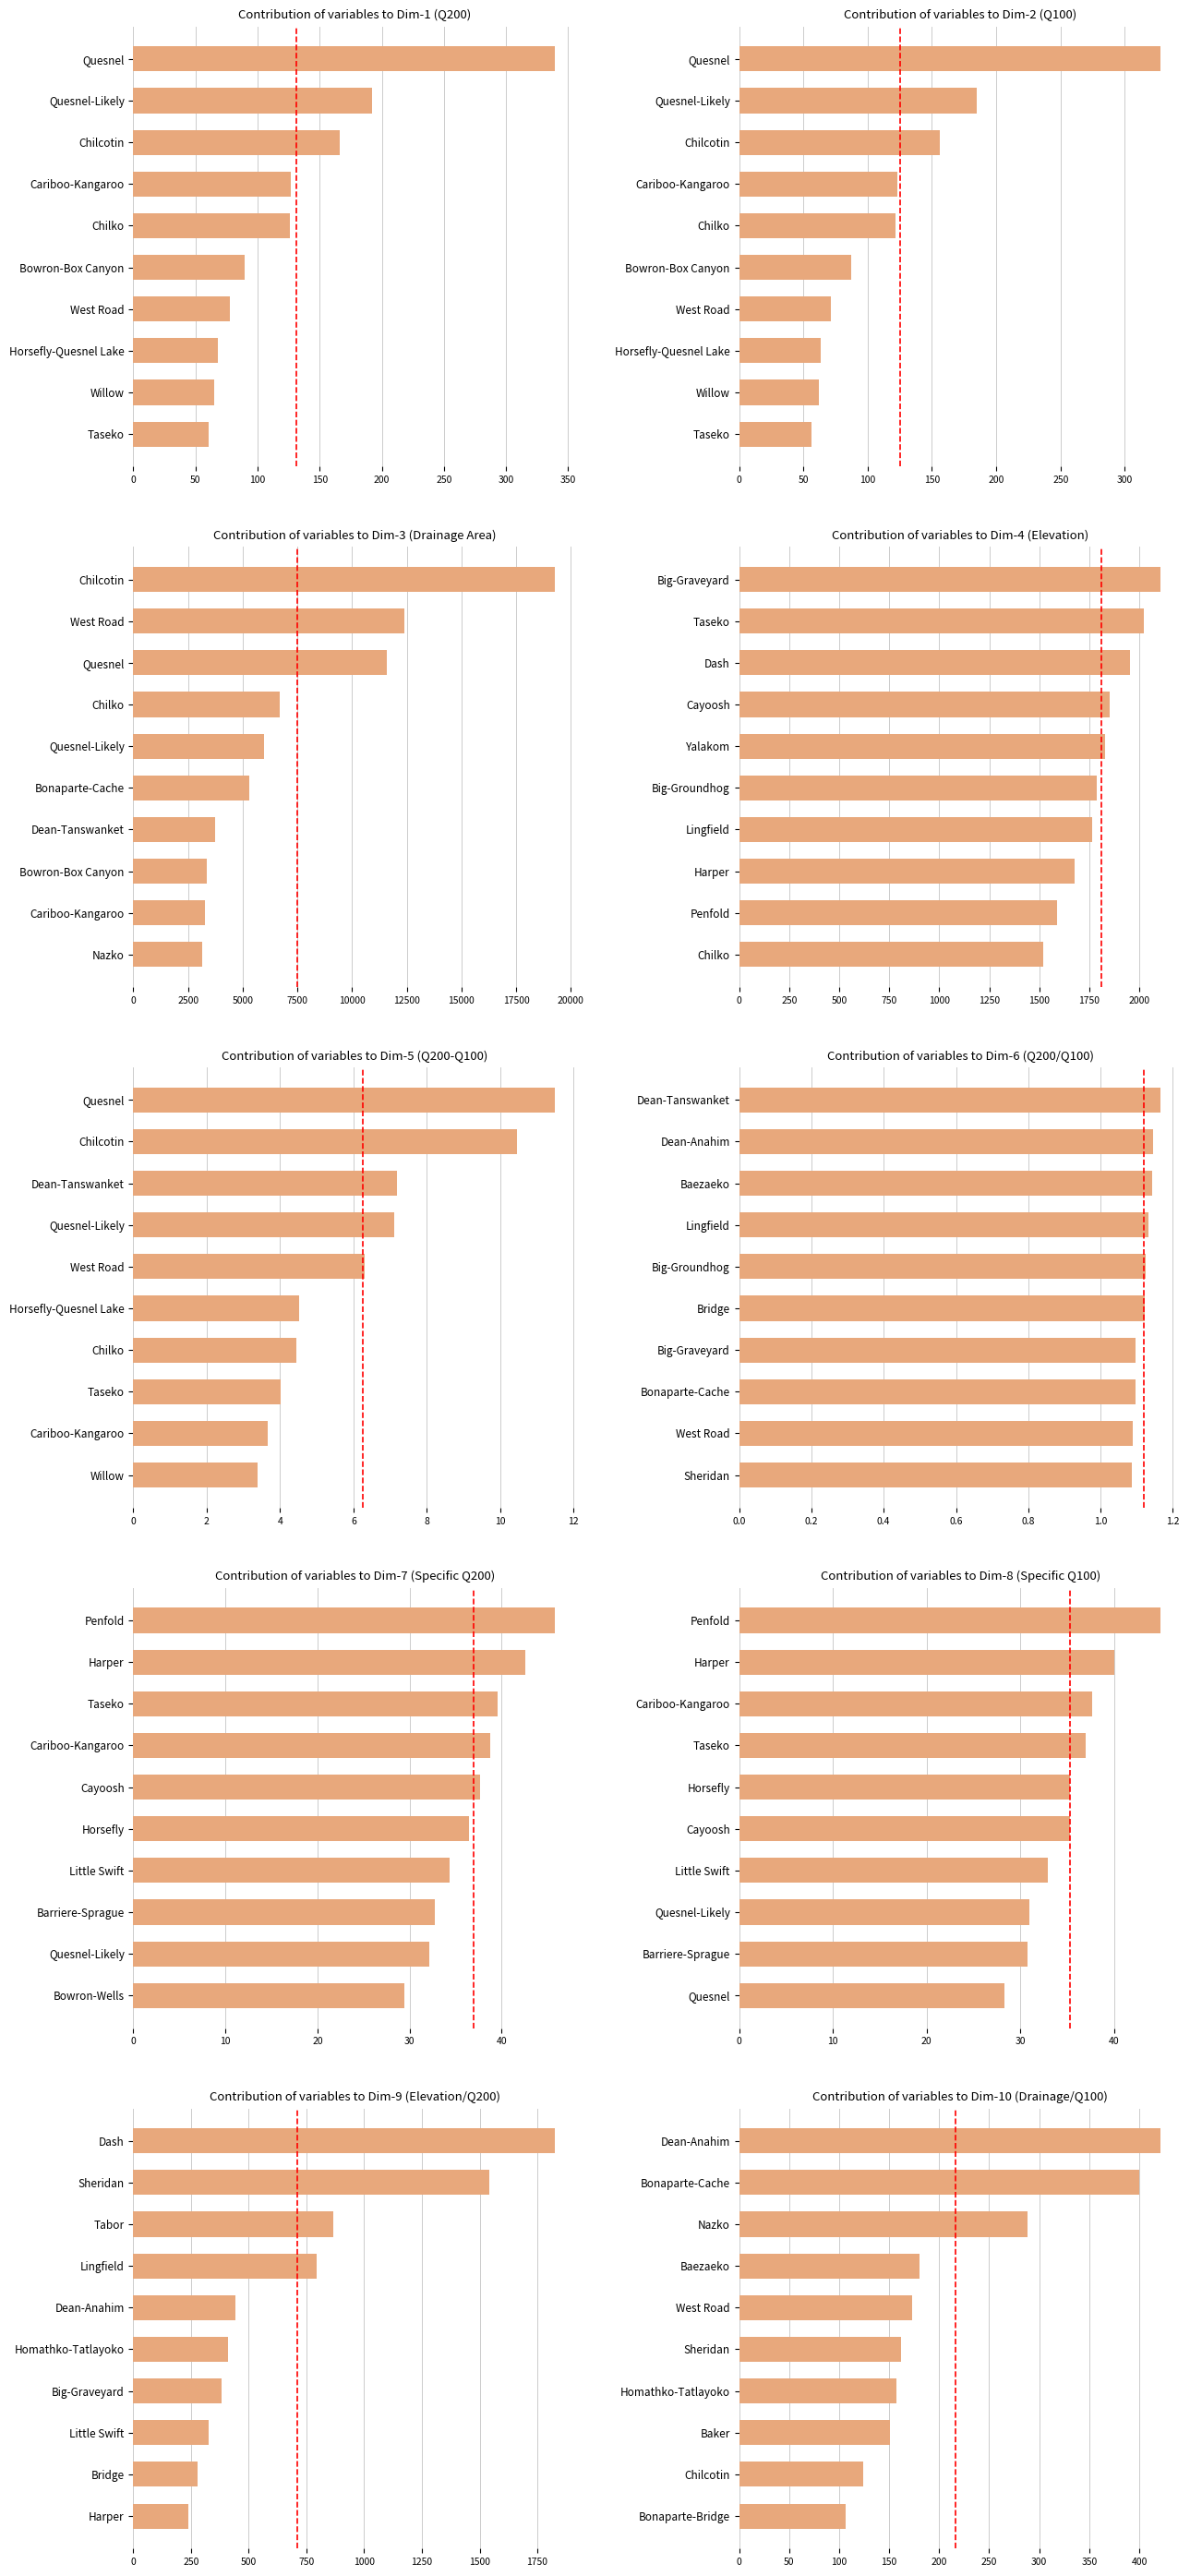

Does the chart contain stacked bars?

No